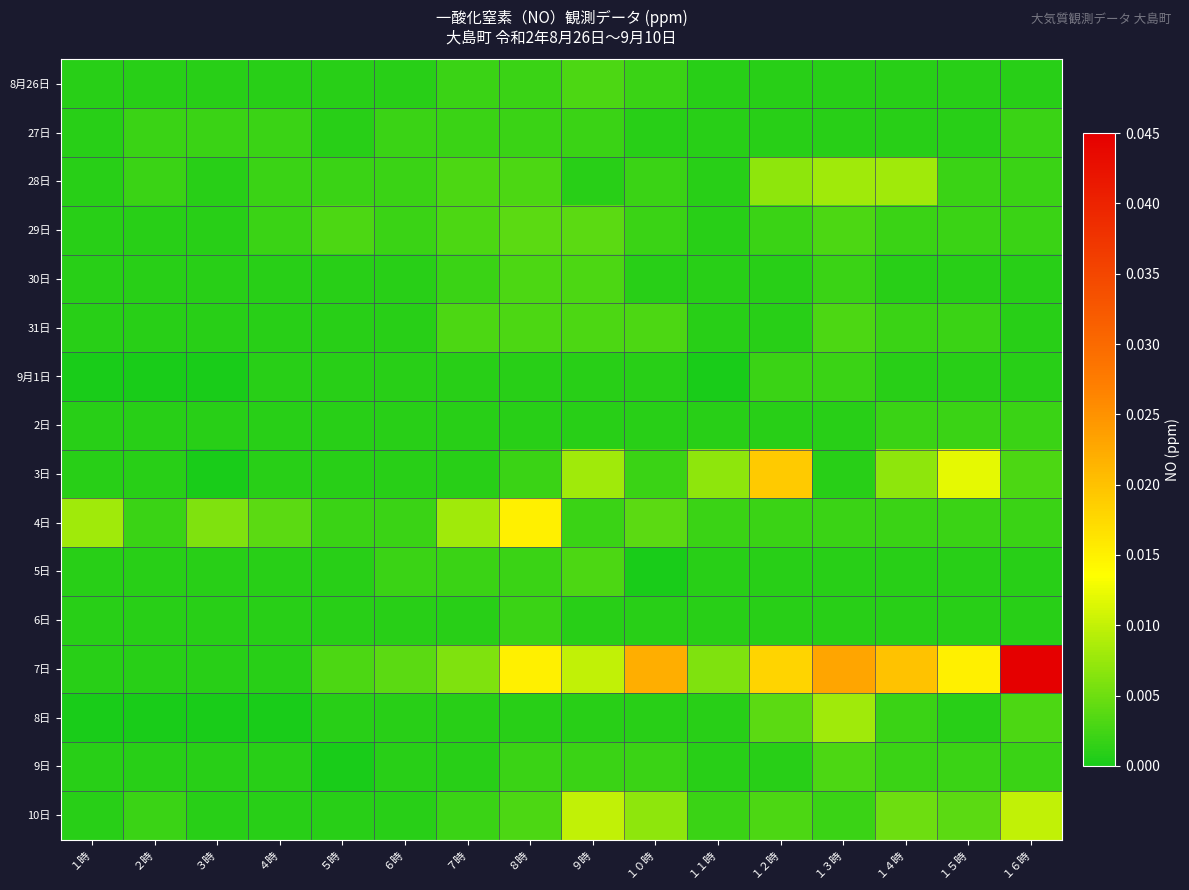

Reading left to right, list all the values displayed in this chart.

8月26日: １時=0.0	２時=0.0	３時=0.0	４時=0.0	５時=0.0	６時=0.0	７時=0.0	８時=0.0	９時=0.0	１０時=0.0	１１時=0.0	１２時=0.0	１３時=0.0	１４時=0.0	１５時=0.0	１６時=0.0
27日: １時=0.0	２時=0.0	３時=0.0	４時=0.0	５時=0.0	６時=0.0	７時=0.0	８時=0.0	９時=0.0	１０時=0.0	１１時=0.0	１２時=0.0	１３時=0.0	１４時=0.0	１５時=0.0	１６時=0.0
28日: １時=0.0	２時=0.0	３時=0.0	４時=0.0	５時=0.0	６時=0.0	７時=0.0	８時=0.0	９時=0.0	１０時=0.0	１１時=0.0	１２時=0.0	１３時=0.0	１４時=0.0	１５時=0.0	１６時=0.0
29日: １時=0.0	２時=0.0	３時=0.0	４時=0.0	５時=0.0	６時=0.0	７時=0.0	８時=0.0	９時=0.0	１０時=0.0	１１時=0.0	１２時=0.0	１３時=0.0	１４時=0.0	１５時=0.0	１６時=0.0
30日: １時=0.0	２時=0.0	３時=0.0	４時=0.0	５時=0.0	６時=0.0	７時=0.0	８時=0.0	９時=0.0	１０時=0.0	１１時=0.0	１２時=0.0	１３時=0.0	１４時=0.0	１５時=0.0	１６時=0.0
31日: １時=0.0	２時=0.0	３時=0.0	４時=0.0	５時=0.0	６時=0.0	７時=0.0	８時=0.0	９時=0.0	１０時=0.0	１１時=0.0	１２時=0.0	１３時=0.0	１４時=0.0	１５時=0.0	１６時=0.0
9月1日: １時=0.0	２時=0.0	３時=0.0	４時=0.0	５時=0.0	６時=0.0	７時=0.0	８時=0.0	９時=0.0	１０時=0.0	１１時=0.0	１２時=0.0	１３時=0.0	１４時=0.0	１５時=0.0	１６時=0.0
2日: １時=0.0	２時=0.0	３時=0.0	４時=0.0	５時=0.0	６時=0.0	７時=0.0	８時=0.0	９時=0.0	１０時=0.0	１１時=0.0	１２時=0.0	１３時=0.0	１４時=0.0	１５時=0.0	１６時=0.0
3日: １時=0.0	２時=0.0	３時=0.0	４時=0.0	５時=0.0	６時=0.0	７時=0.0	８時=0.0	９時=0.0	１０時=0.0	１１時=0.0	１２時=0.0	１３時=0.0	１４時=0.0	１５時=0.0	１６時=0.0
4日: １時=0.0	２時=0.0	３時=0.0	４時=0.0	５時=0.0	６時=0.0	７時=0.0	８時=0.0	９時=0.0	１０時=0.0	１１時=0.0	１２時=0.0	１３時=0.0	１４時=0.0	１５時=0.0	１６時=0.0
5日: １時=0.0	２時=0.0	３時=0.0	４時=0.0	５時=0.0	６時=0.0	７時=0.0	８時=0.0	９時=0.0	１０時=0.0	１１時=0.0	１２時=0.0	１３時=0.0	１４時=0.0	１５時=0.0	１６時=0.0
6日: １時=0.0	２時=0.0	３時=0.0	４時=0.0	５時=0.0	６時=0.0	７時=0.0	８時=0.0	９時=0.0	１０時=0.0	１１時=0.0	１２時=0.0	１３時=0.0	１４時=0.0	１５時=0.0	１６時=0.0
7日: １時=0.0	２時=0.0	３時=0.0	４時=0.0	５時=0.0	６時=0.0	７時=0.0	８時=0.0	９時=0.0	１０時=0.0	１１時=0.0	１２時=0.0	１３時=0.0	１４時=0.0	１５時=0.0	１６時=0.0
8日: １時=0.0	２時=0.0	３時=0.0	４時=0.0	５時=0.0	６時=0.0	７時=0.0	８時=0.0	９時=0.0	１０時=0.0	１１時=0.0	１２時=0.0	１３時=0.0	１４時=0.0	１５時=0.0	１６時=0.0
9日: １時=0.0	２時=0.0	３時=0.0	４時=0.0	５時=0.0	６時=0.0	７時=0.0	８時=0.0	９時=0.0	１０時=0.0	１１時=0.0	１２時=0.0	１３時=0.0	１４時=0.0	１５時=0.0	１６時=0.0
10日: １時=0.0	２時=0.0	３時=0.0	４時=0.0	５時=0.0	６時=0.0	７時=0.0	８時=0.0	９時=0.0	１０時=0.0	１１時=0.0	１２時=0.0	１３時=0.0	１４時=0.0	１５時=0.0	１６時=0.0